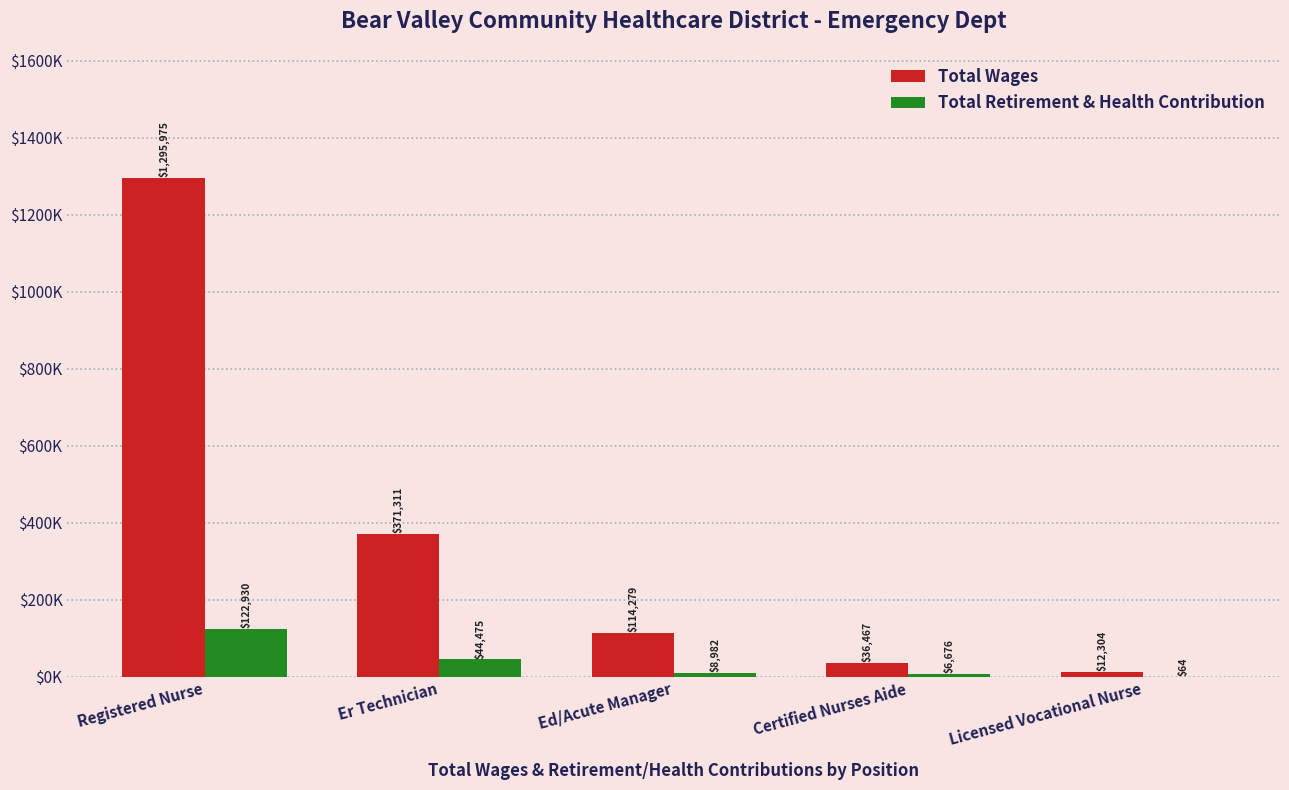

What are all the series names shown in the legend?

Total Wages, Total Retirement & Health Contribution